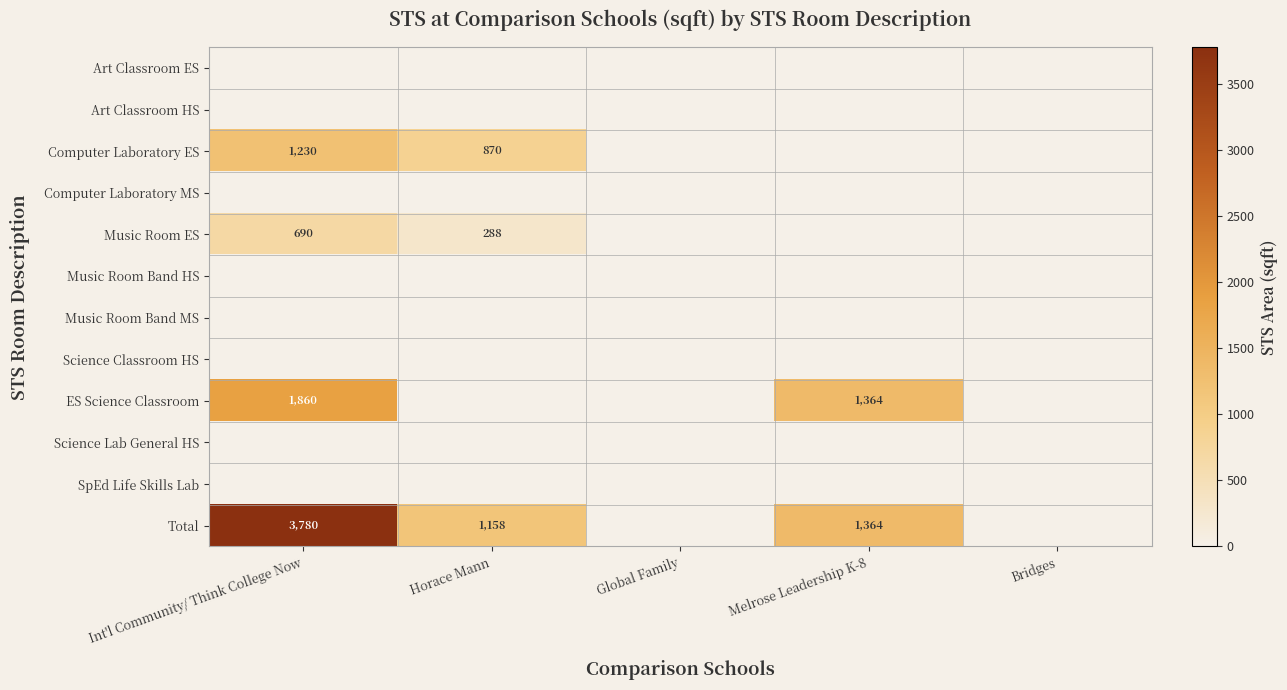

The Music Room ES series shows 690 at Int'l Community/ Think College Now. True or false?

True